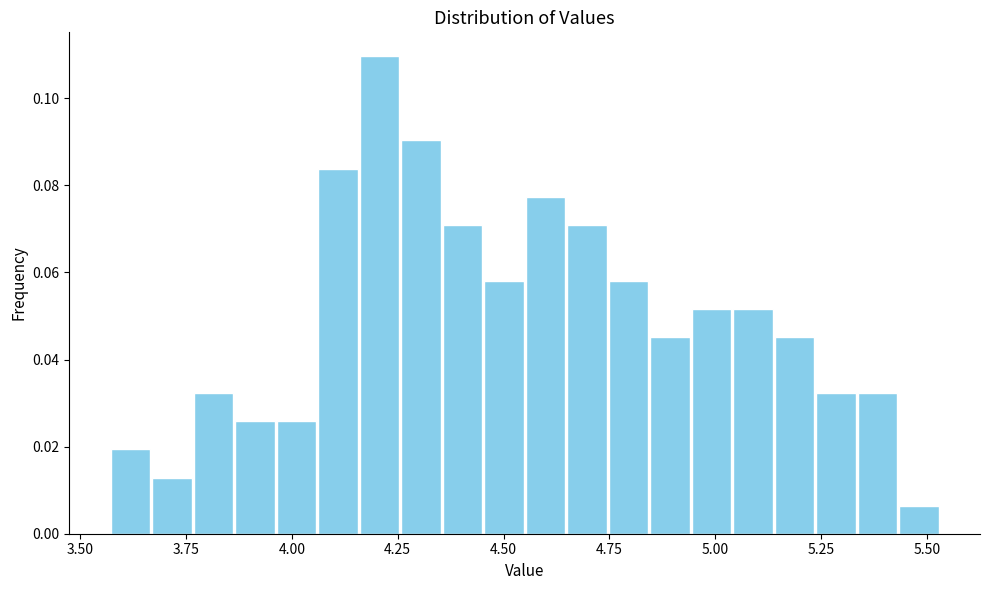

Read against the x-axis, roughly where is the centre of the tallest bar?

4.20